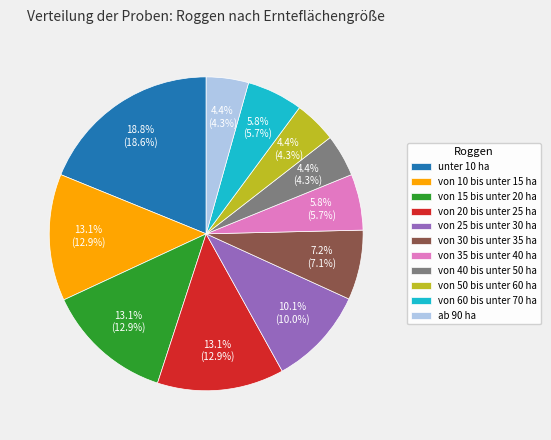

To the nearest percent, what percentage of the pie is von 50 bis unter 60 ha?

4%